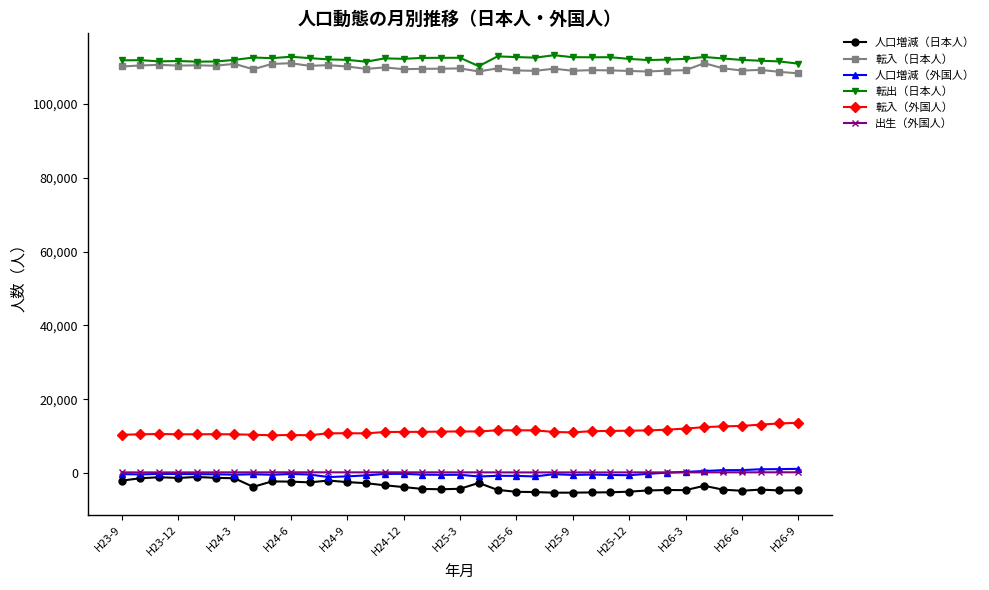

True or false: 人口増減（外国人） and 転入（日本人） cross at least once.

False